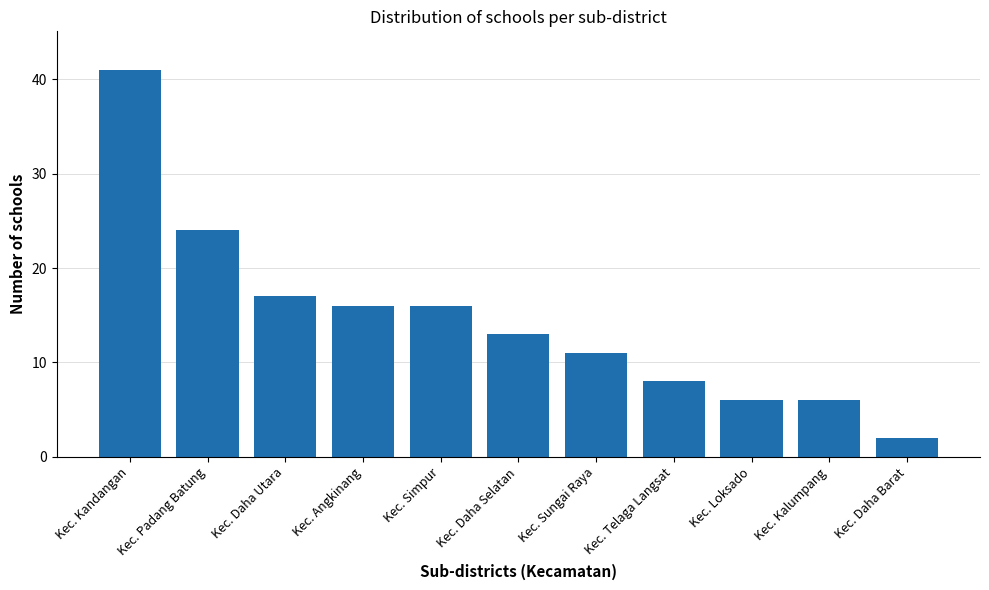

At which label is the value closest to 21?

Kec. Padang Batung